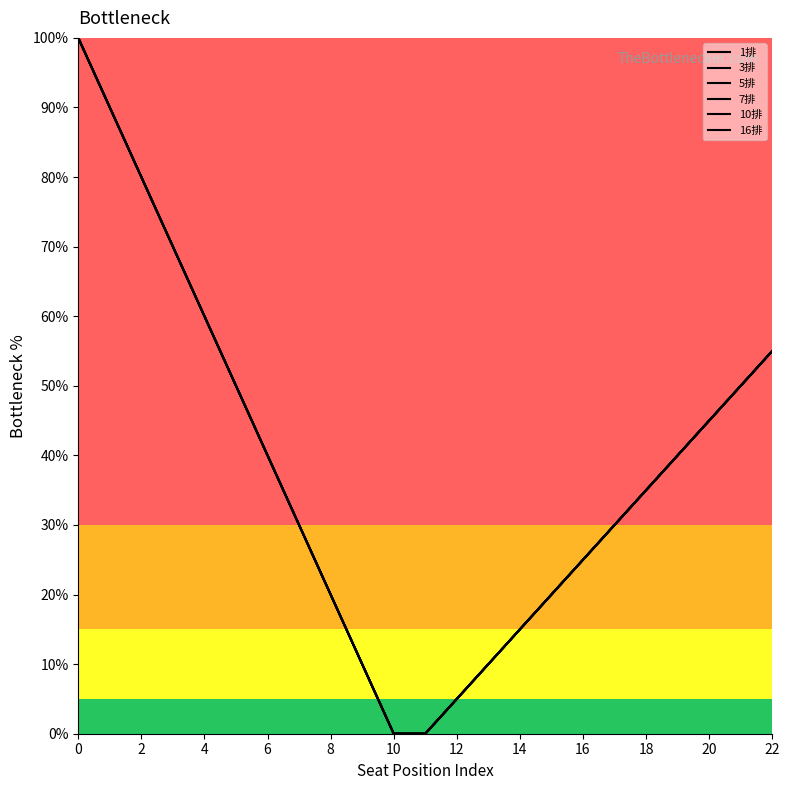

Is this an area chart (filled region under the line)?

No